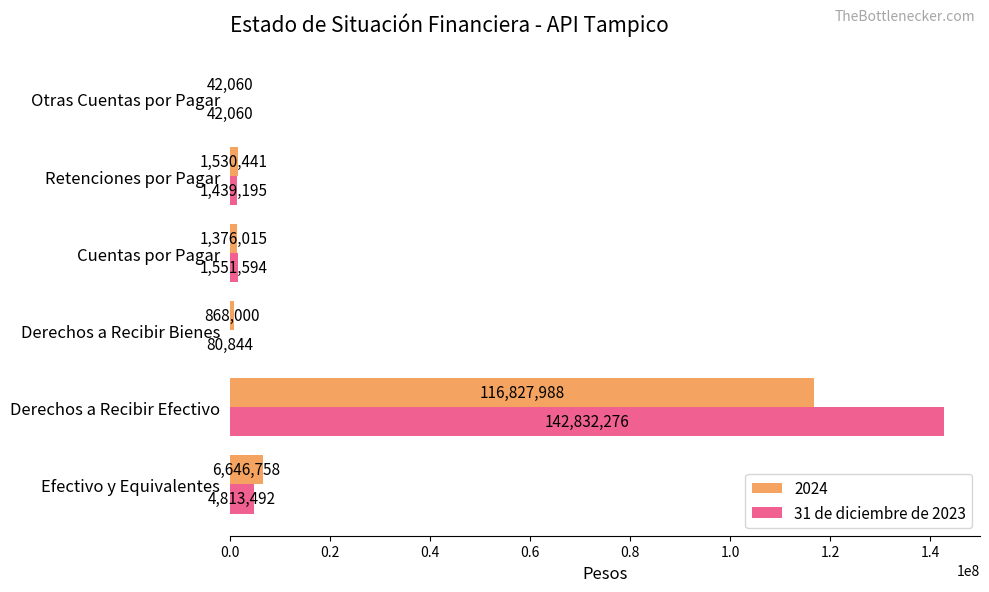

Which category has the highest value in the 31 de diciembre de 2023 series?

Derechos a Recibir Efectivo